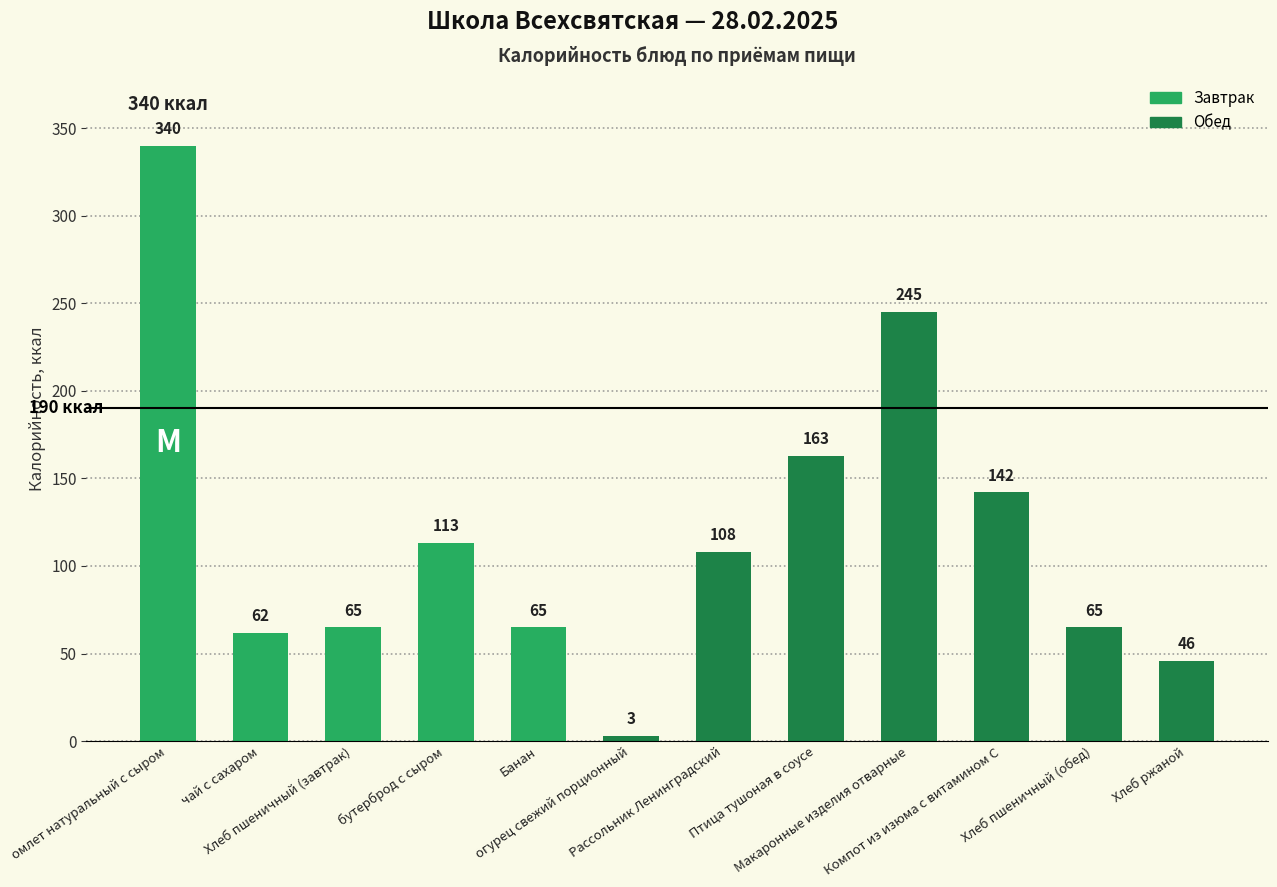

Which label corresponds to the smallest value in the chart?

огурец свежий порционный